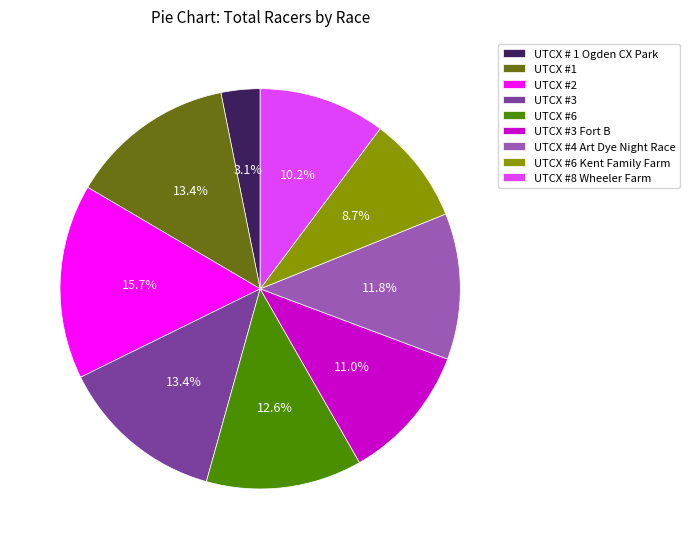

What percentage do UTCX #8 Wheeler Farm and UTCX #6 Kent Family Farm together represent?

18.9%